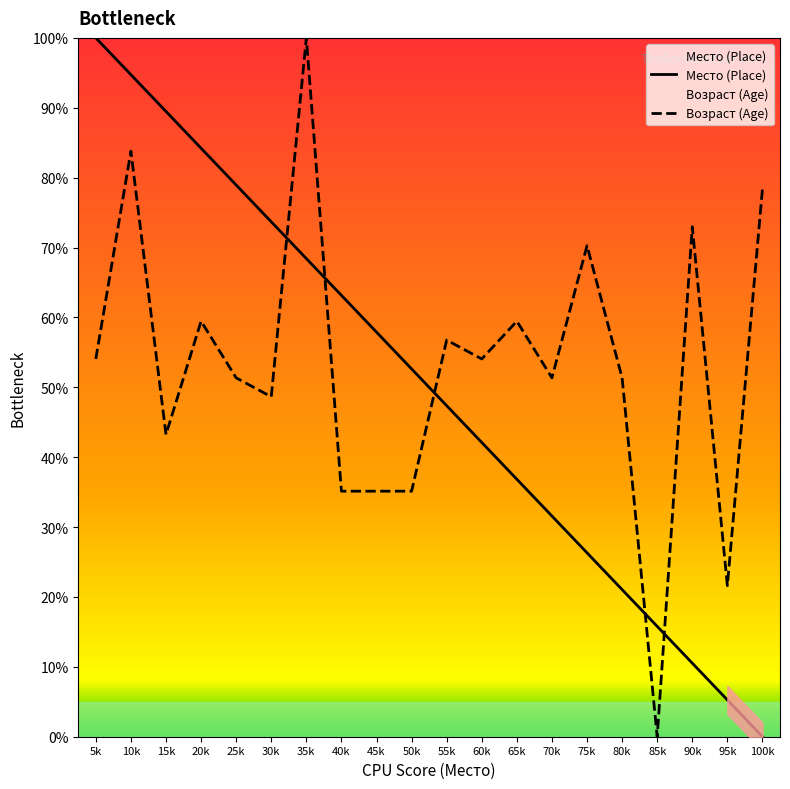

What is the difference between the Возраст (Age) values at 25k and 95k?

29.7